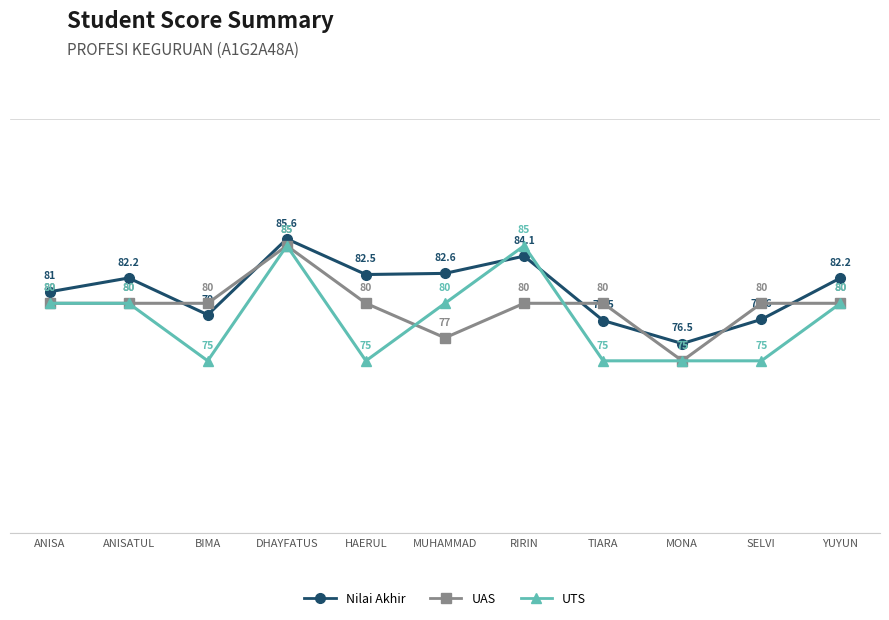

At MUHAMMAD, list the series in order from largest to smallest.

Nilai Akhir, UTS, UAS